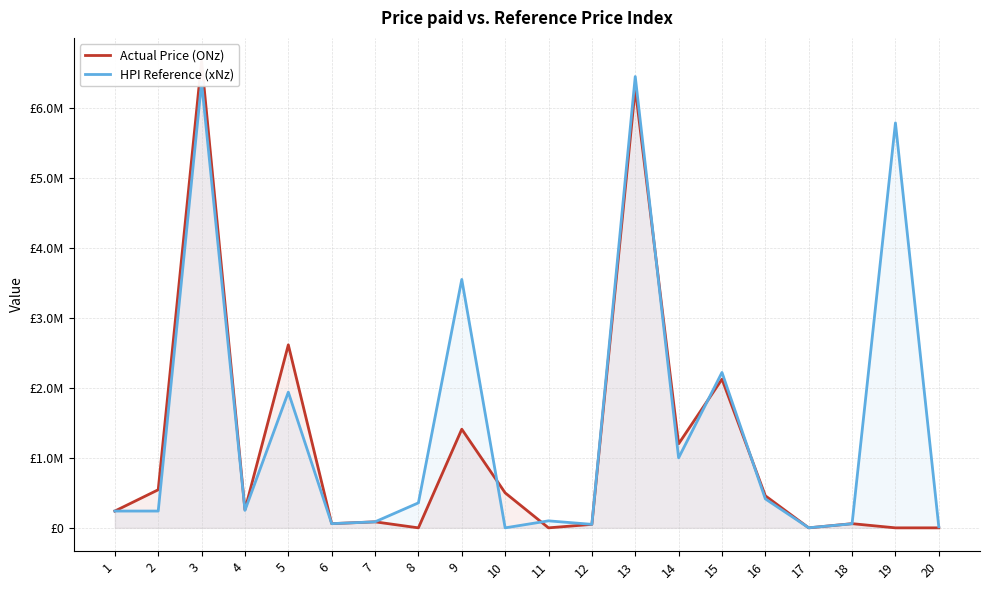

List the labels in order of Actual Price (ONz) value, smallest first.

8, 11, 17, 19, 20, 12, 6, 18, 7, 1, 4, 16, 10, 2, 14, 9, 15, 5, 13, 3